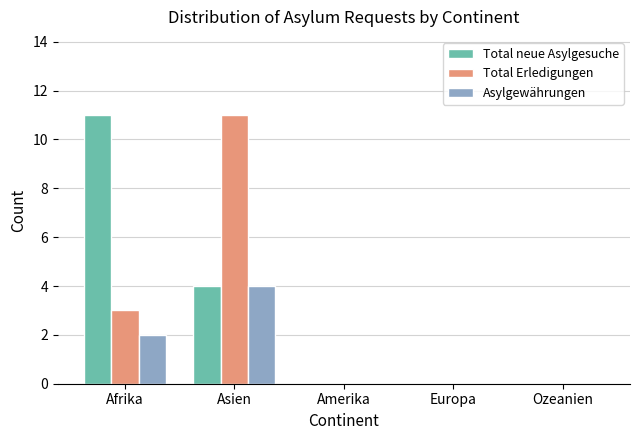

Which series changed the most between Asien and Amerika?

Total Erledigungen